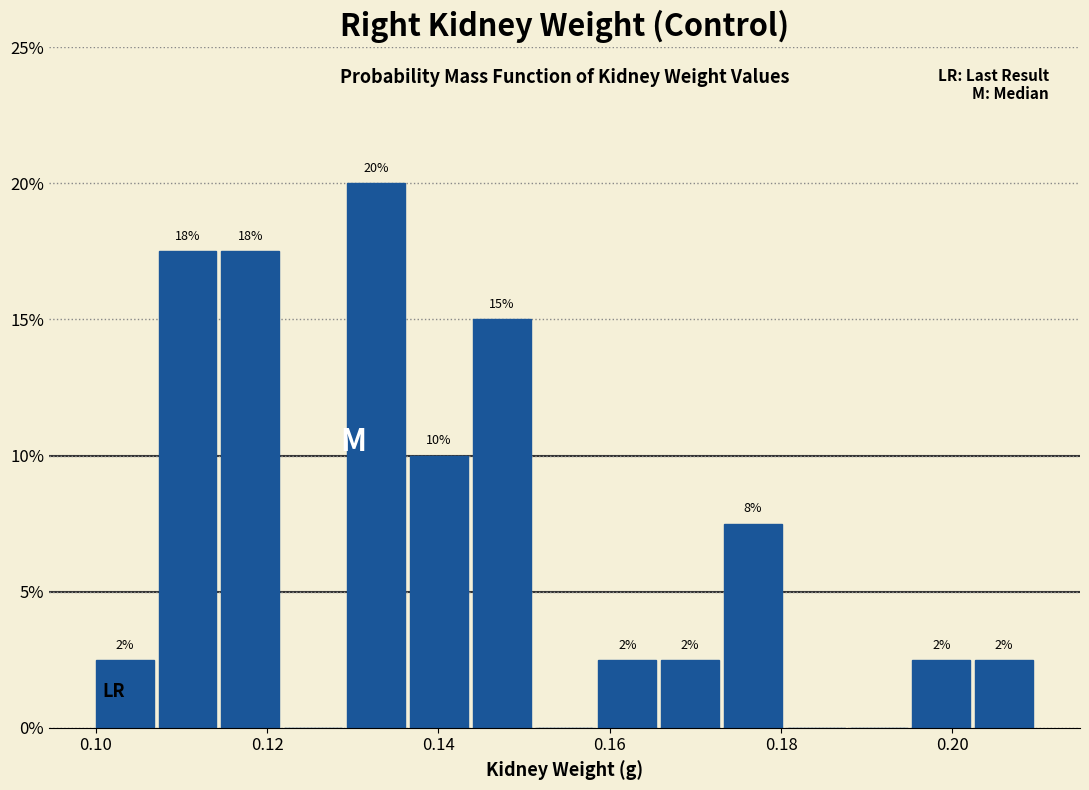

Around what value on the x-axis is the tallest bar? Give the approximate position of its centre, as read against the axis.

0.132